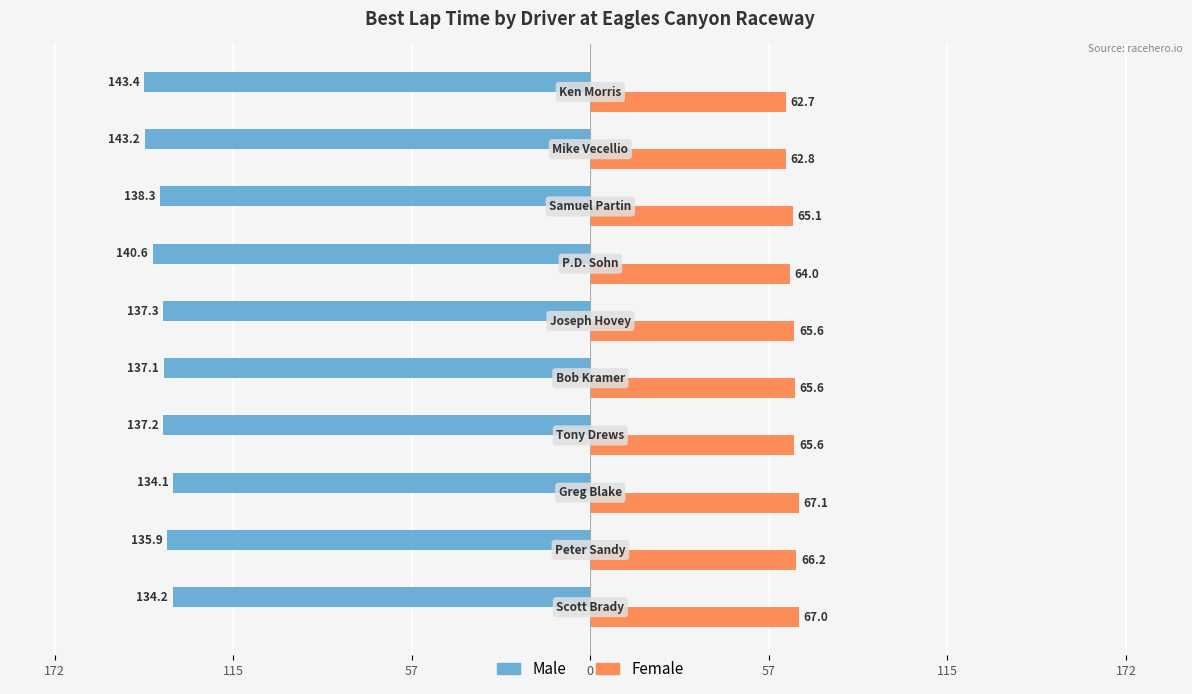

What is the value of the Male bar at the 2nd from the left?

-135.9